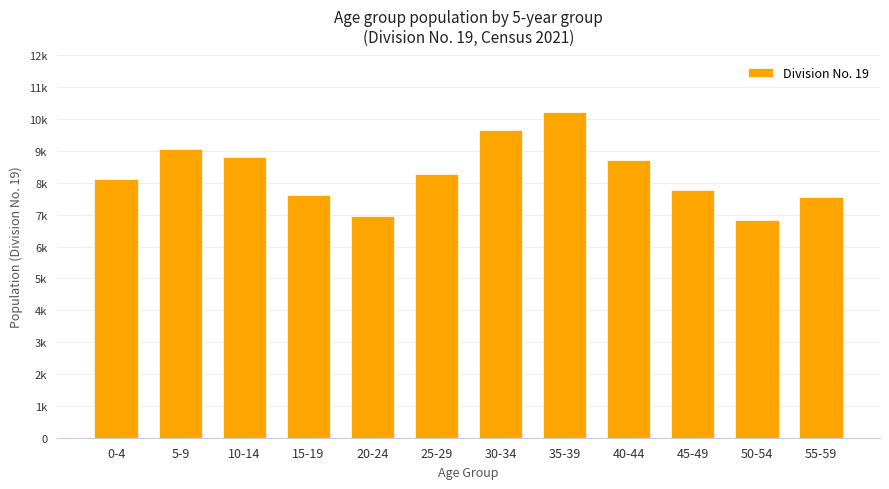

List the labels in order of value, smallest first.

50-54, 20-24, 55-59, 15-19, 45-49, 0-4, 25-29, 40-44, 10-14, 5-9, 30-34, 35-39